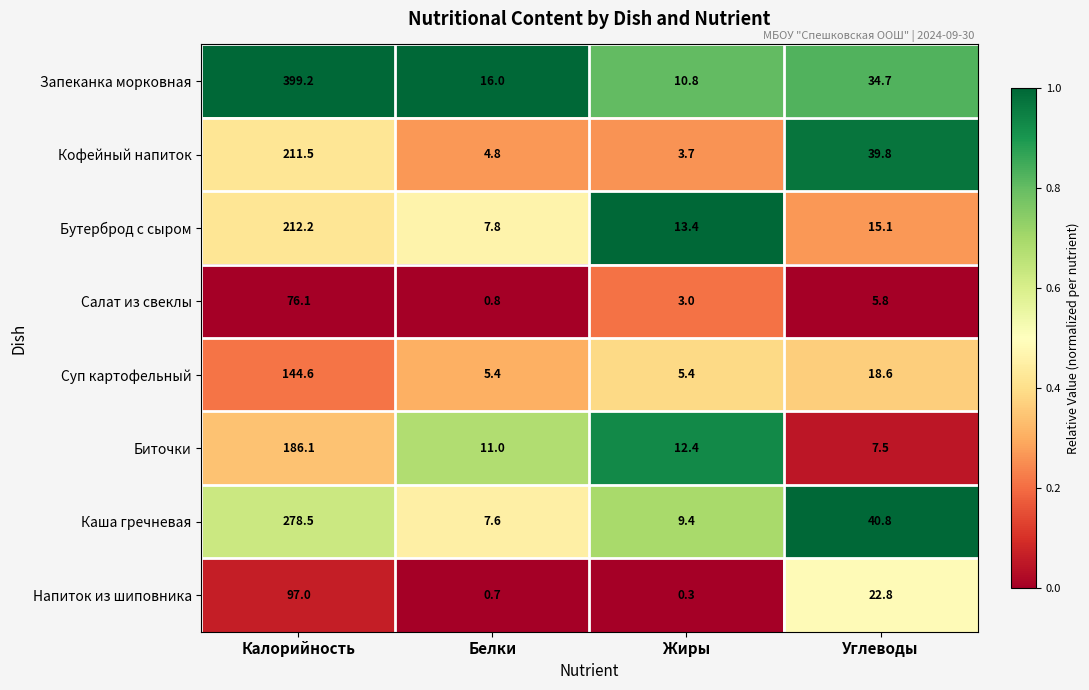

The Суп картофельный series shows 59.7 at Калорийность. True or false?

False